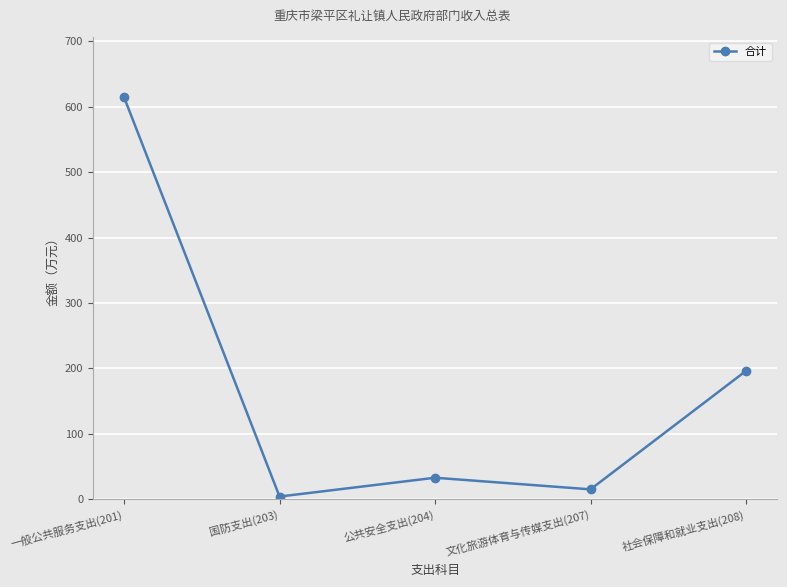

What is the sum of the values at 公共安全支出(204) and 一般公共服务支出(201)?

647.1